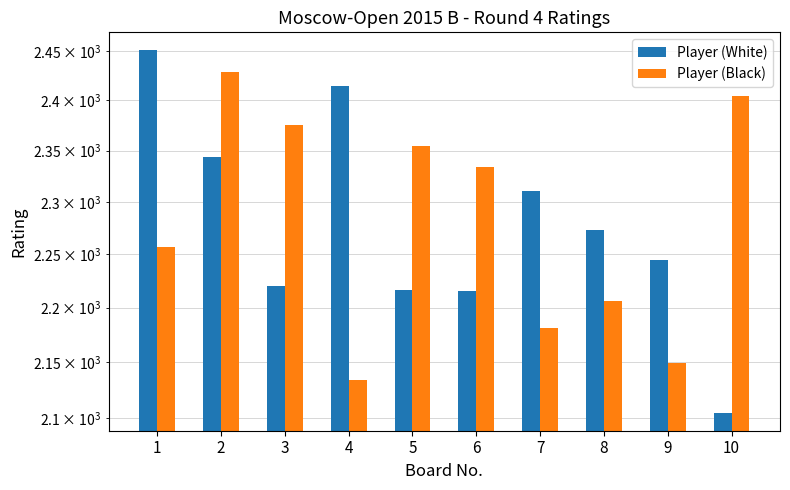

Which series has the largest total across all categories?

Player (Black)